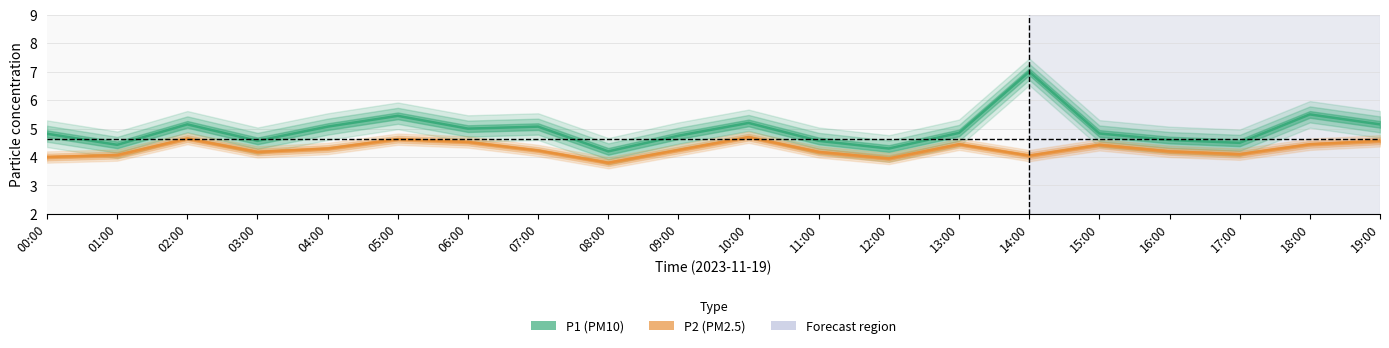

True or false: P1 (PM10) has a value of 8.7 at 10:00.

False